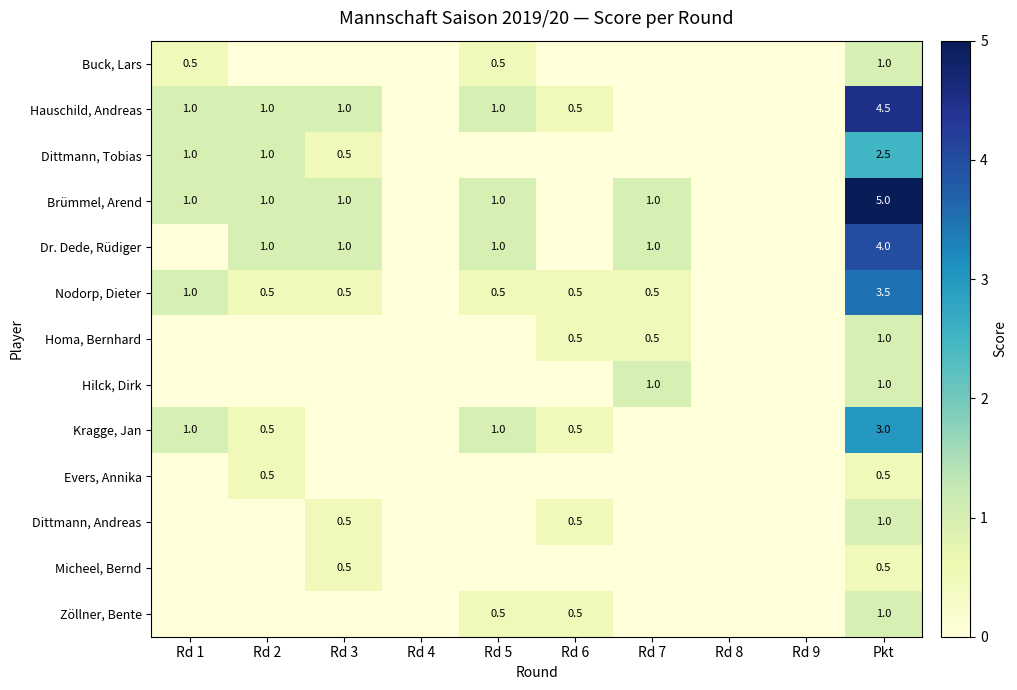

What is the spread (max minus min) of values at Pkt?

4.5